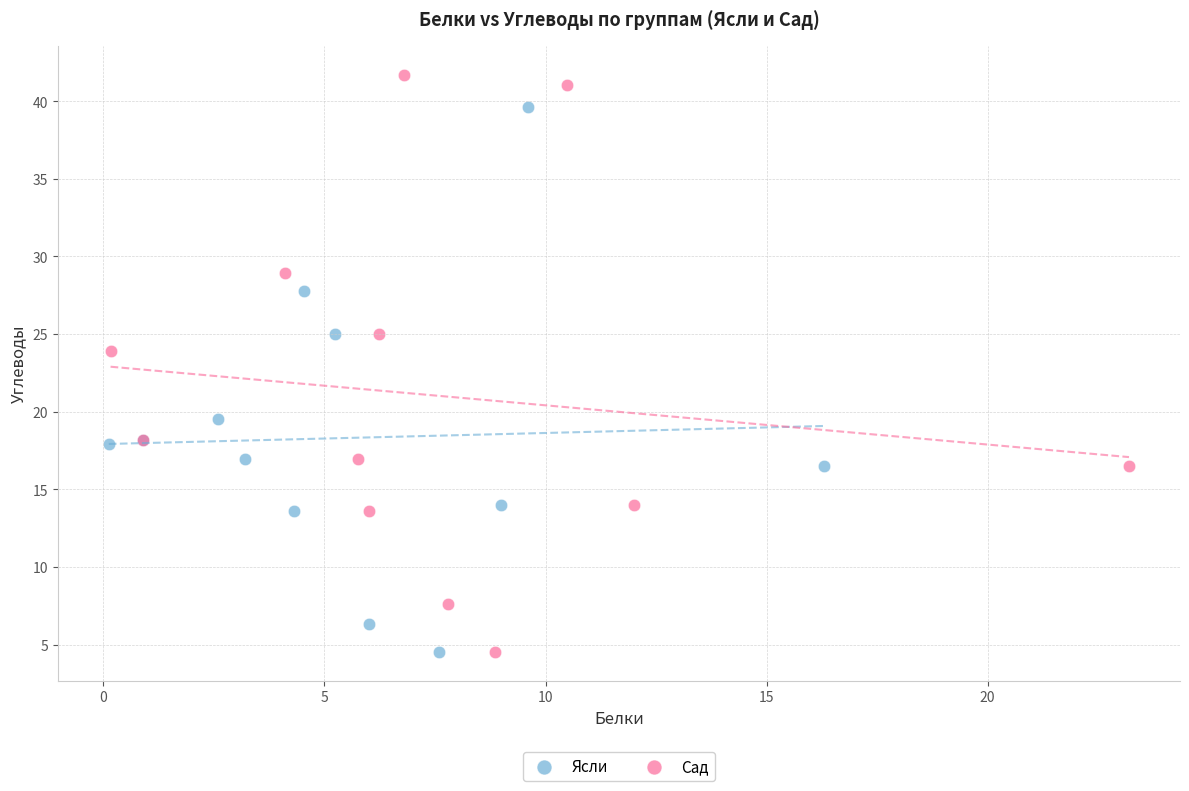

Which series reaches the maximum Y coordinate?

Сад